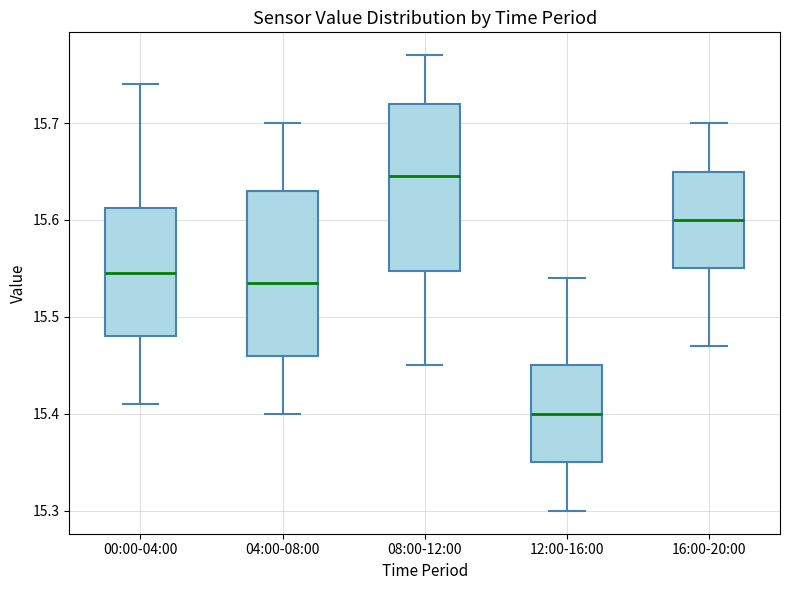

Which box's median line is the lowest?

12:00-16:00